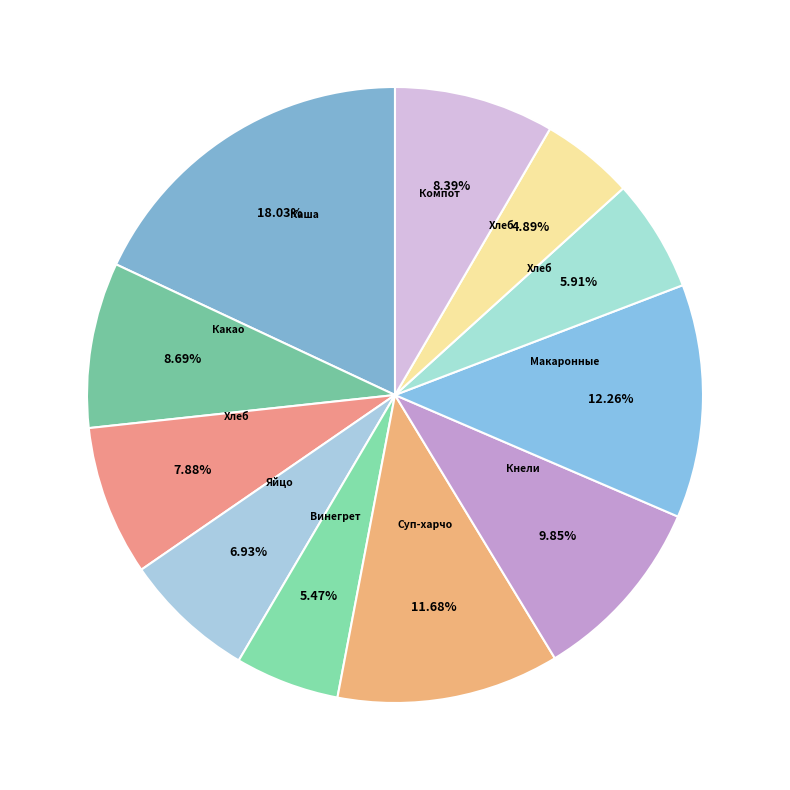

How many slices are in this pie chart?

11